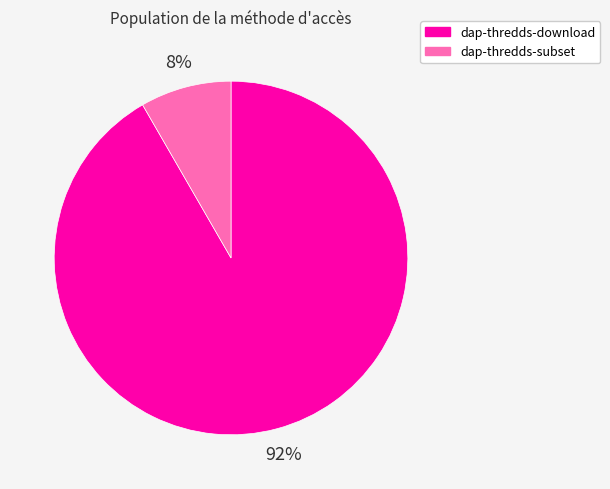

Between dap-thredds-download and dap-thredds-subset, which is larger?

dap-thredds-download